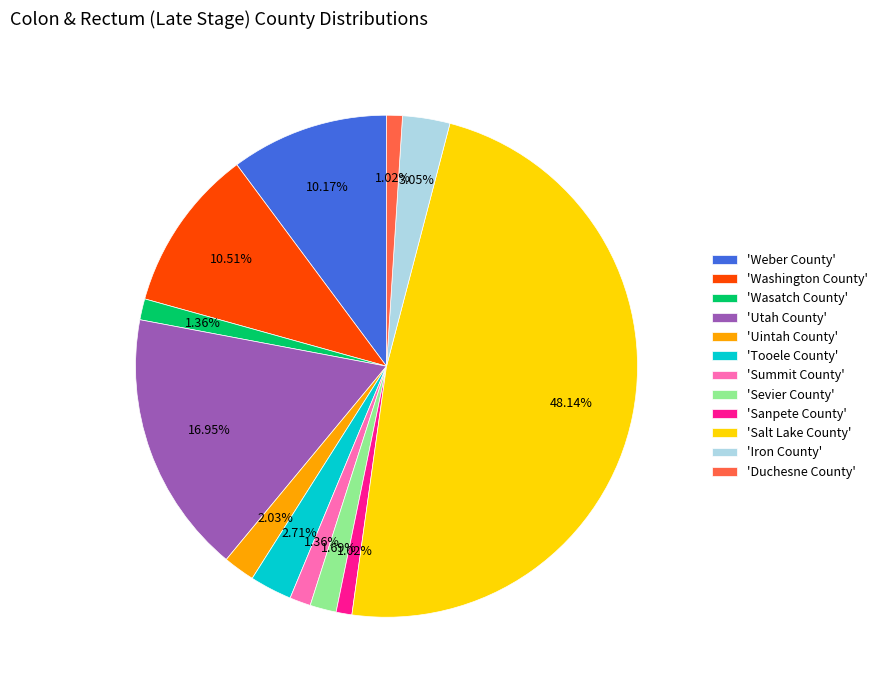

To the nearest percent, what is the difference between the largest and smallest slice percentages?

47%